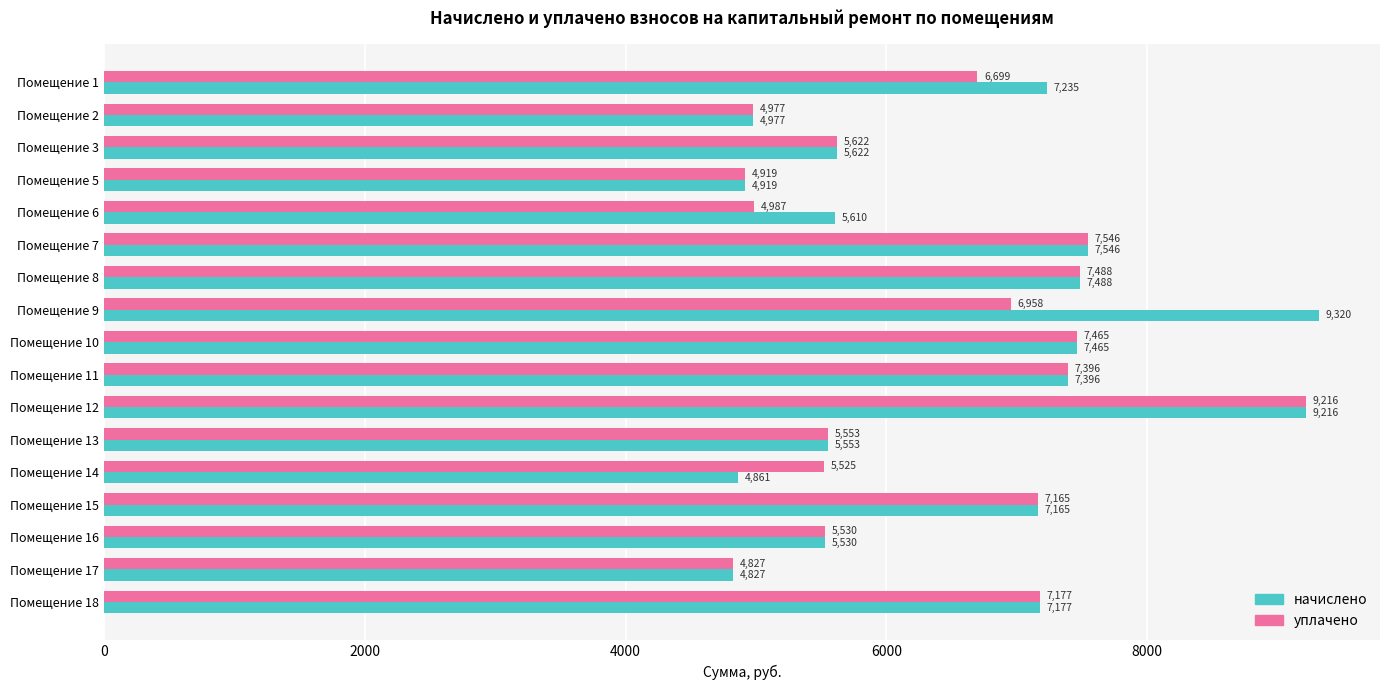

Rank the series by their maximum value, from lowest to highest.

уплачено, начислено